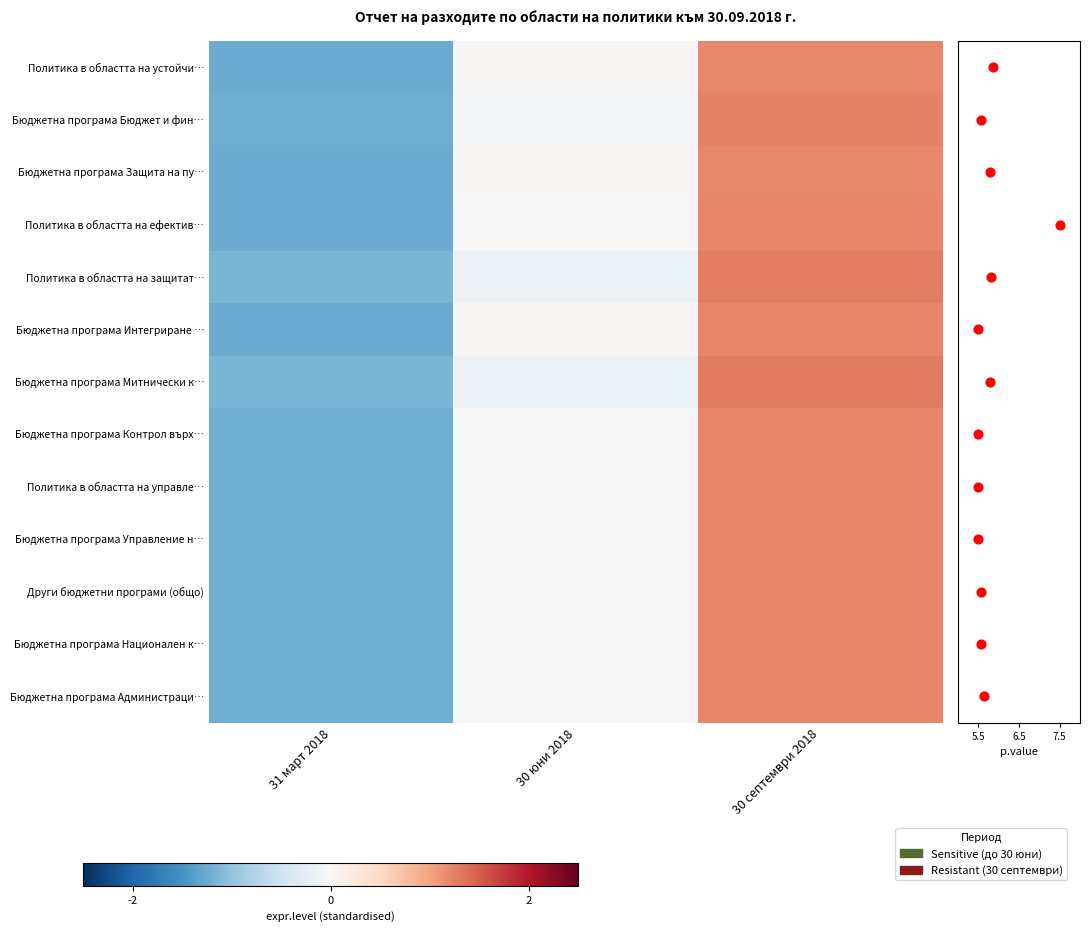

The Бюджетна програма Контрол върх… series shows -1.8 at 31 март 2018. True or false?

False